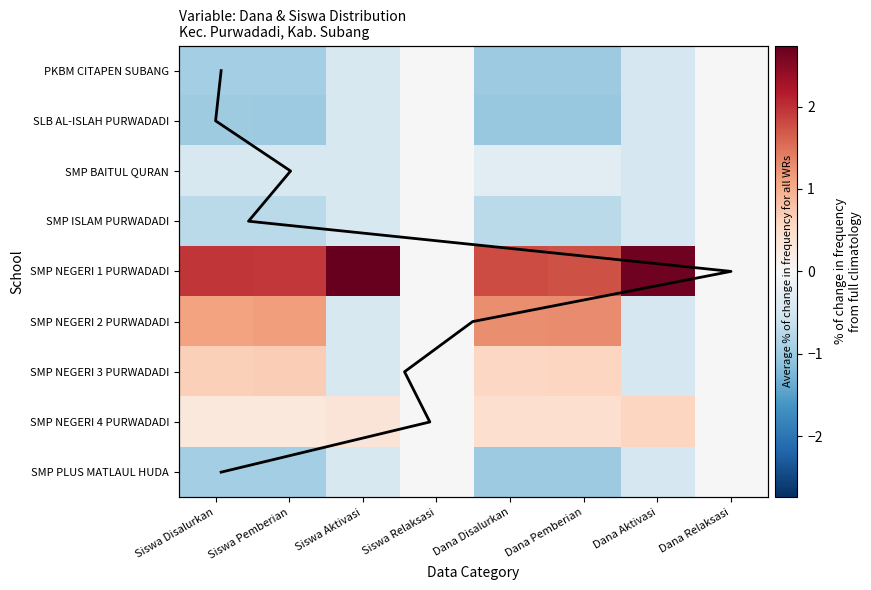

How many series are shown in this chart?

9